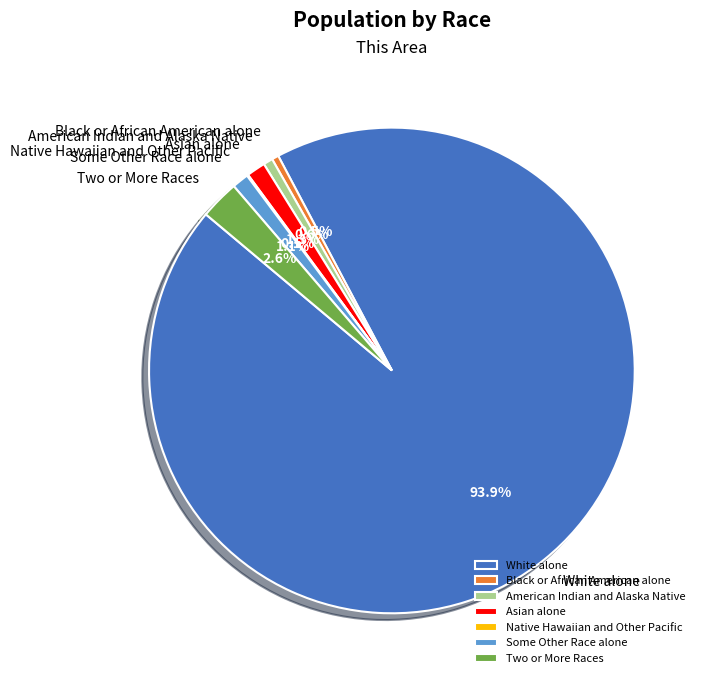

Does Black or African American alone account for over 50% of the chart?

No